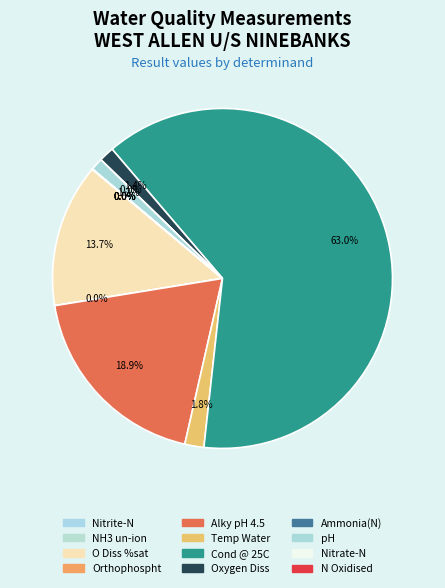

What portion of the pie excludes Orthophospht?

100.0%